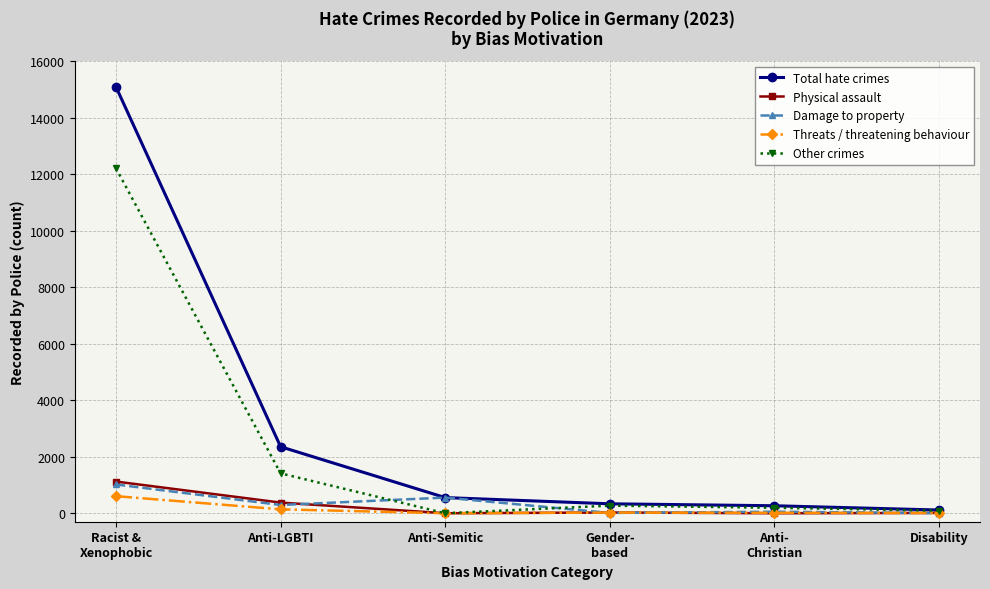

Which series has the widest spread of values?

Total hate crimes